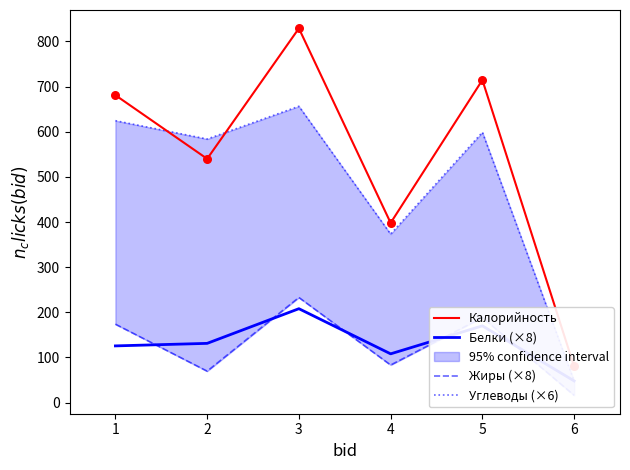

Is the value of Жиры (×8) at 6 greater than the value of Углеводы (×6) at 5?

No